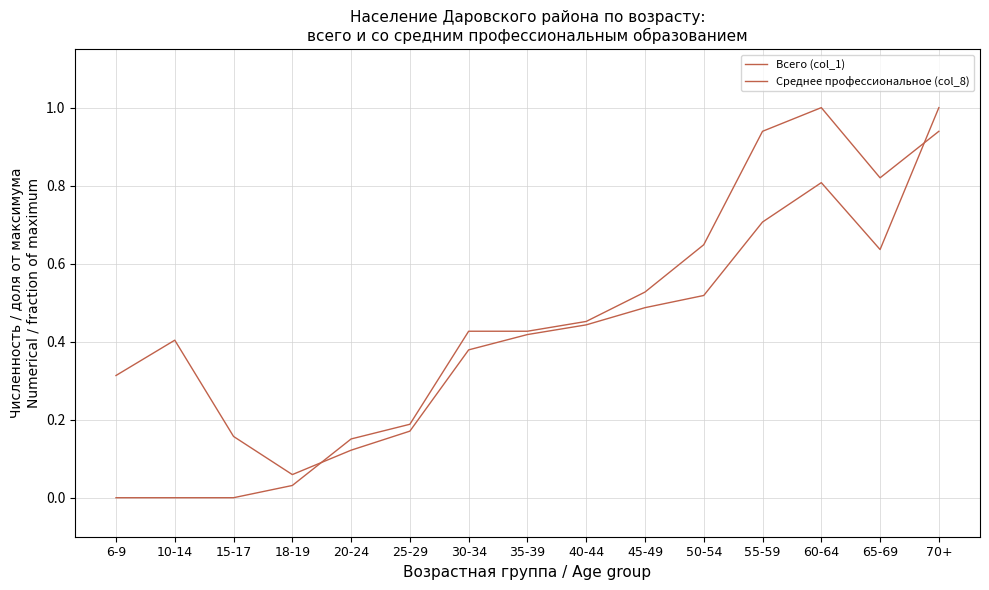

What is the greatest value displayed?

1.0